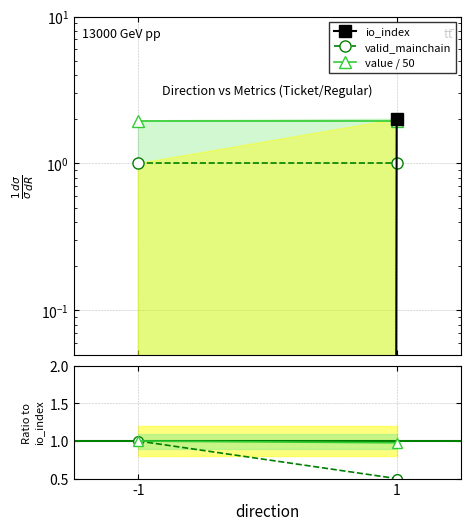

Does the chart have visible grid lines?

Yes